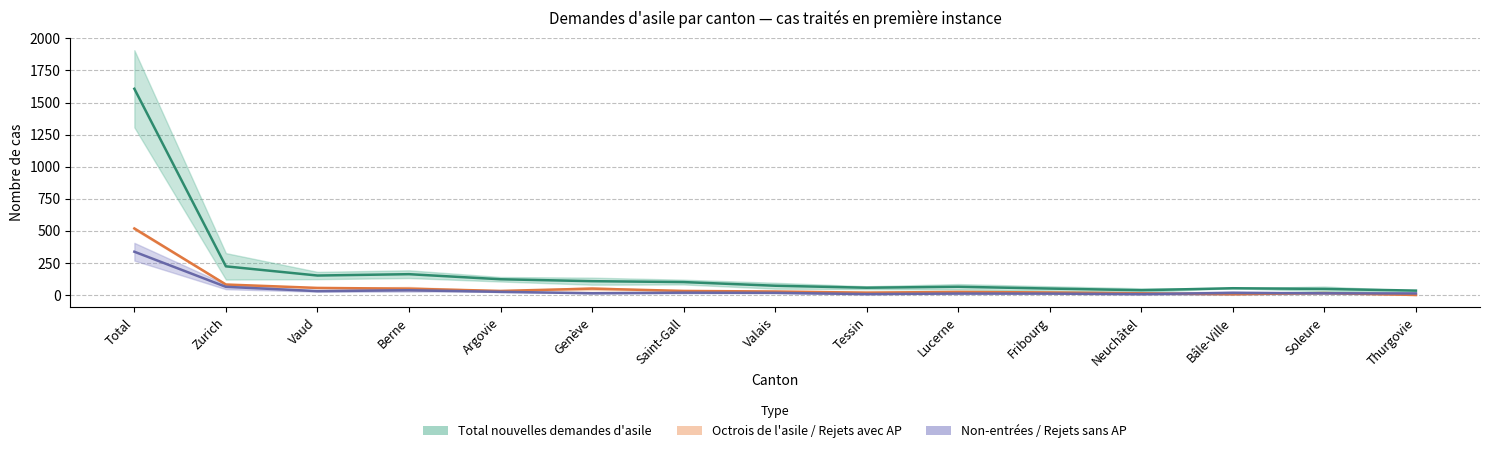

In Rejets avec AP, how many points are lower than both neighbors (excluding endpoints)?

3